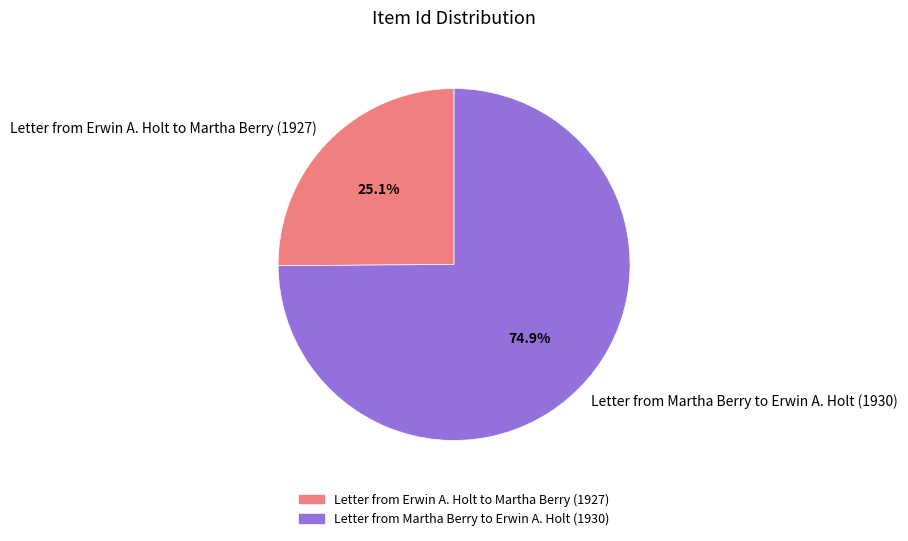

To the nearest percent, what is the combined percentage of Letter from Martha Berry to Erwin A. Holt (1930) and Letter from Erwin A. Holt to Martha Berry (1927)?

100%